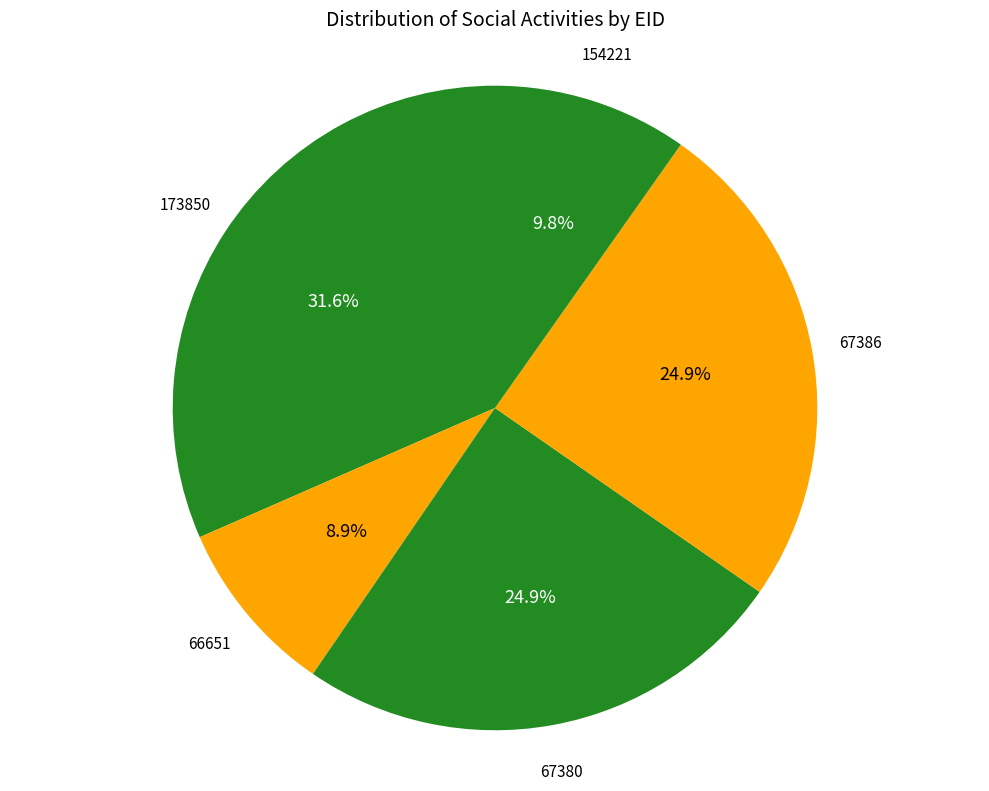

How many segments does this pie chart have?

5